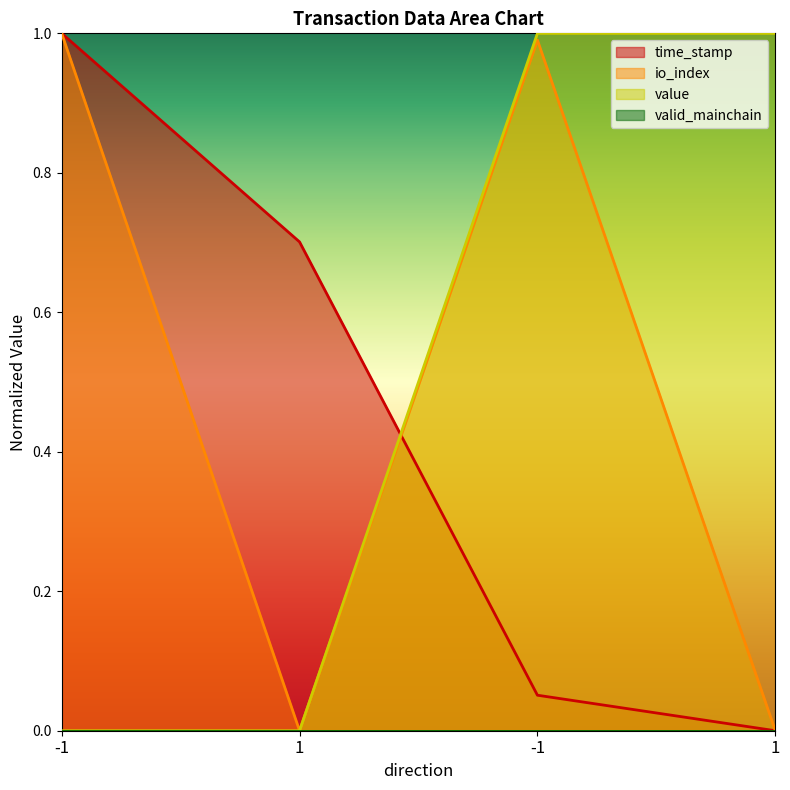

How many value values are between 0 and 1?

4